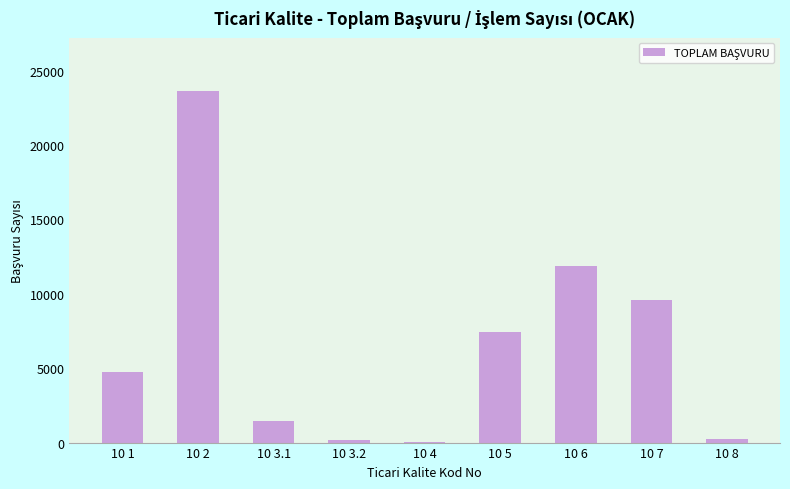

How many series are shown in this chart?

1